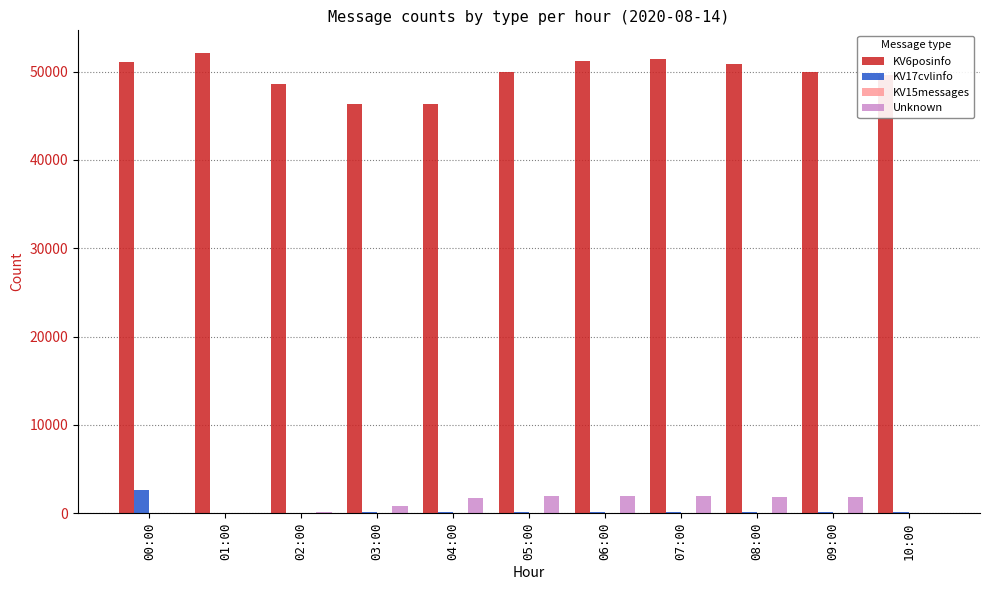

How many groups of bars are there?

11